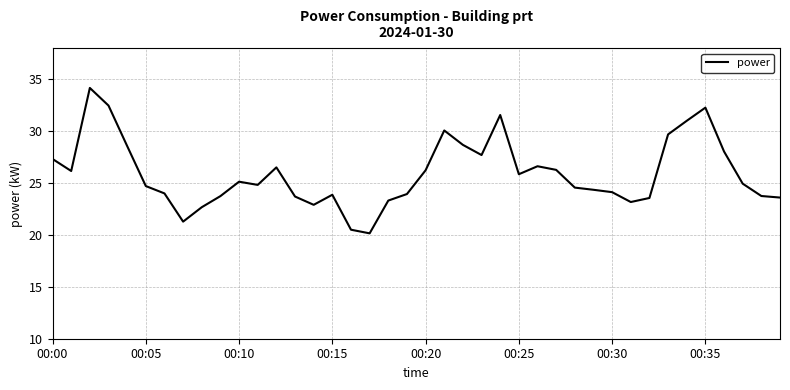

What is the difference between the second highest and minimum values?

12.3